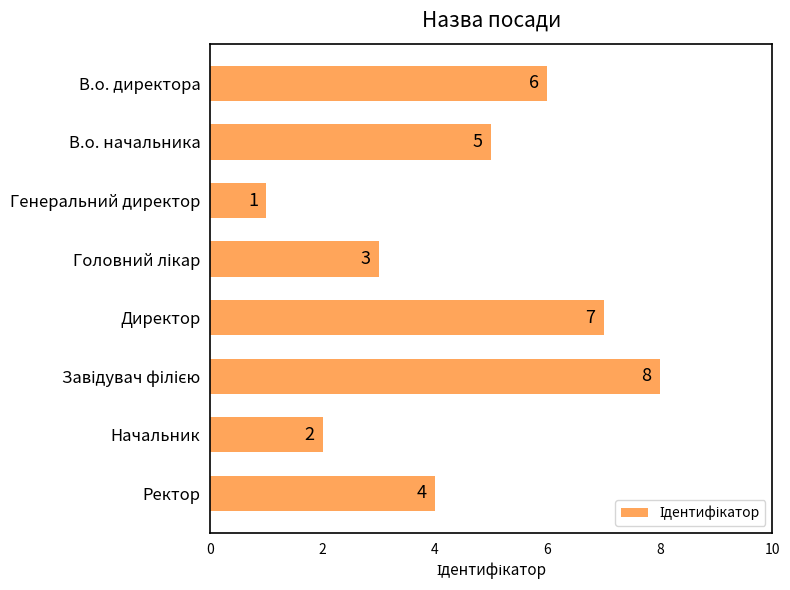

What is the difference between the maximum and minimum values?

7